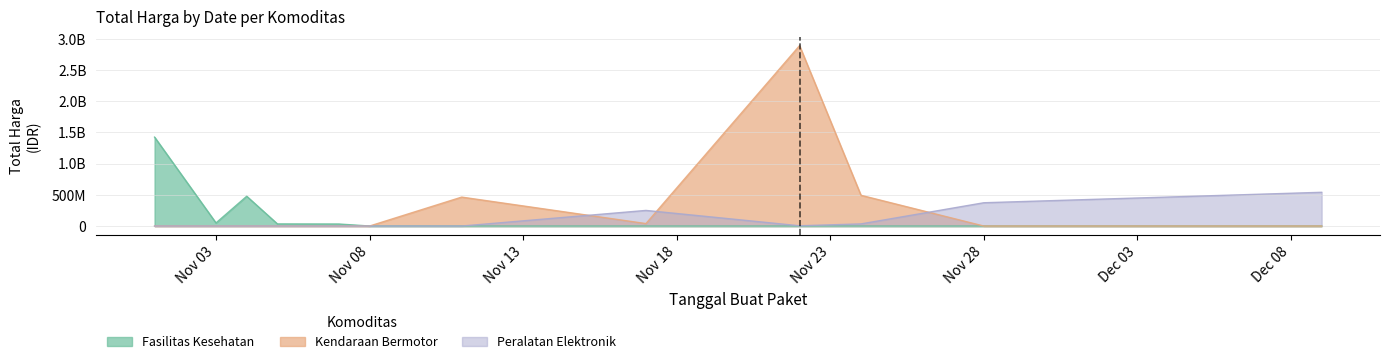

What is the sum of all Kendaraan Bermotor values?

3888564100